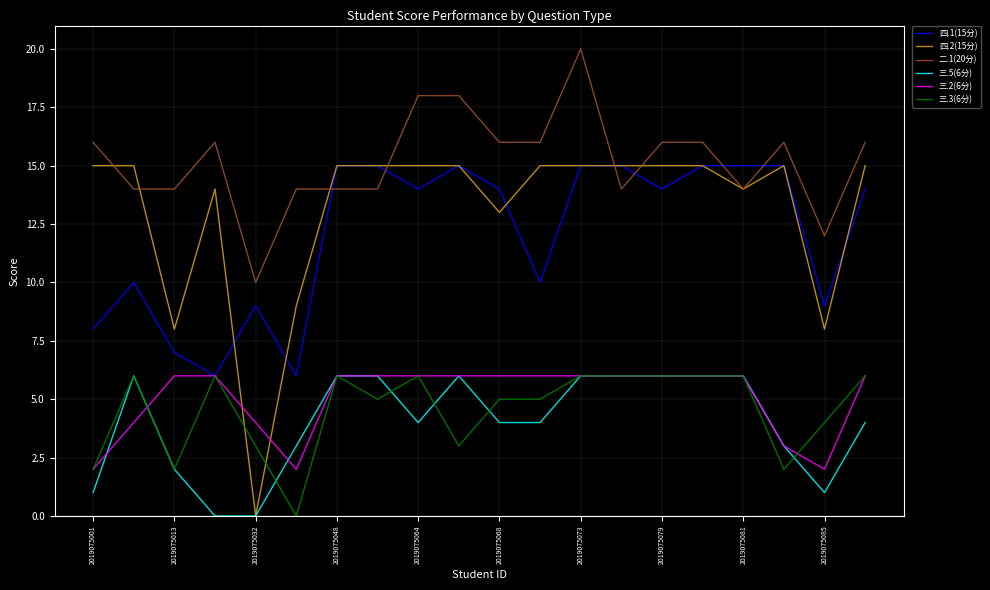

Which series ends up on top after the final intersection of 四.2(15分) and 三.2(6分)?

四.2(15分)